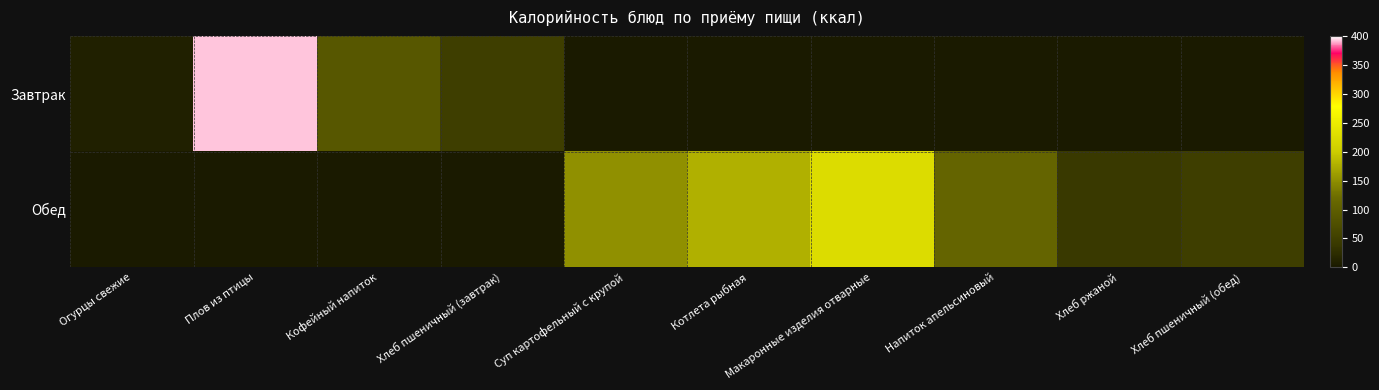

At which category is the sum across all series the highest?

Плов из птицы